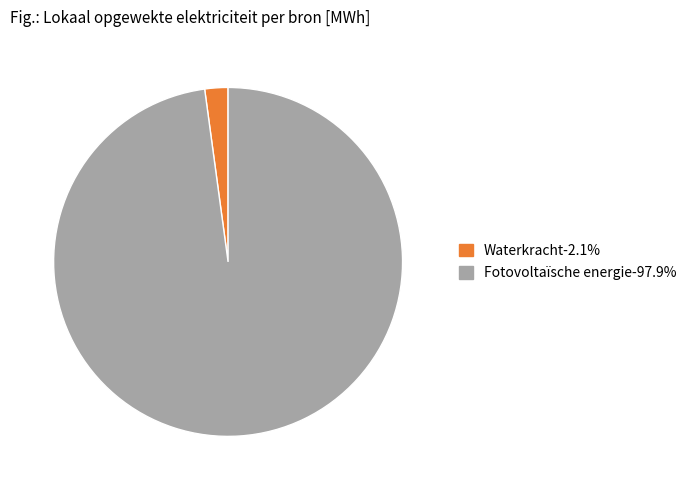

Does any single category account for the majority?

Yes